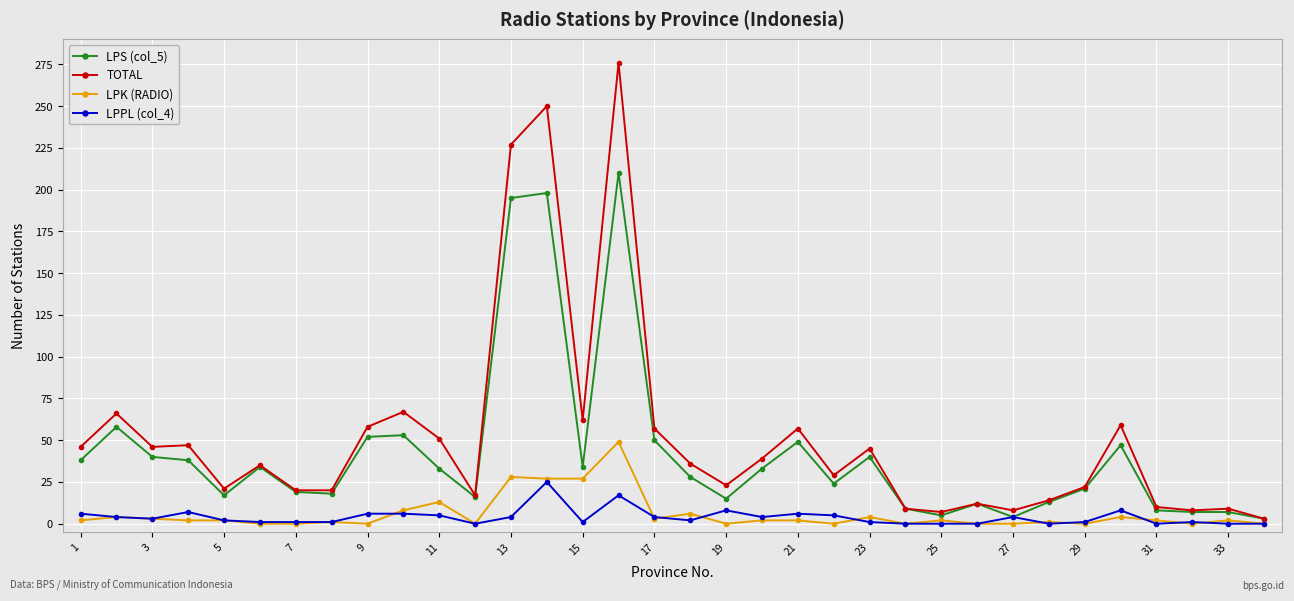

List the series in order of their peak value, highest first.

TOTAL, LPS (col_5), LPK (RADIO), LPPL (col_4)